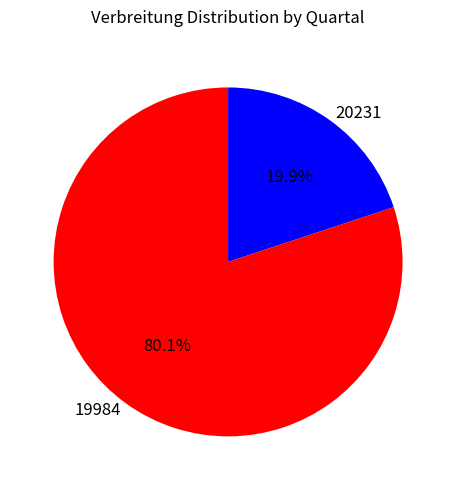

What percentage do 19984 and 20231 together represent?

100.0%